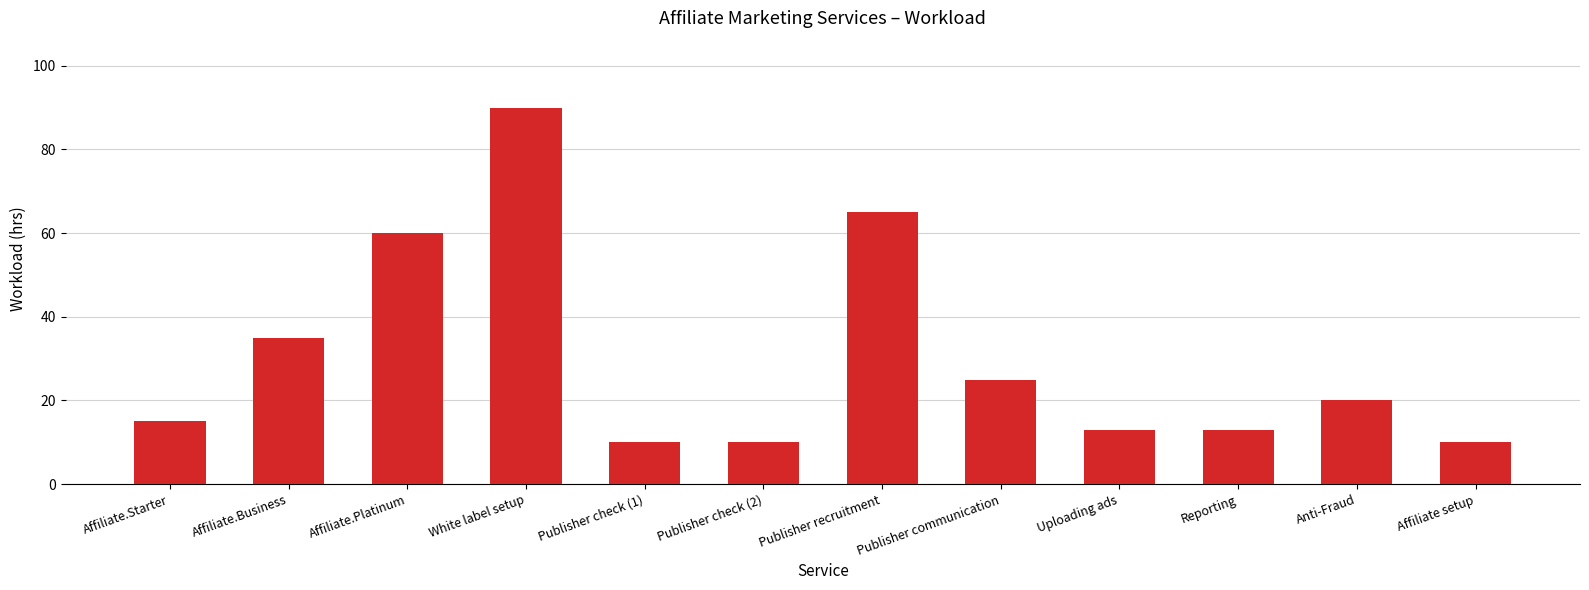

What is the change in value from White label setup to Publisher check (2)?

-80